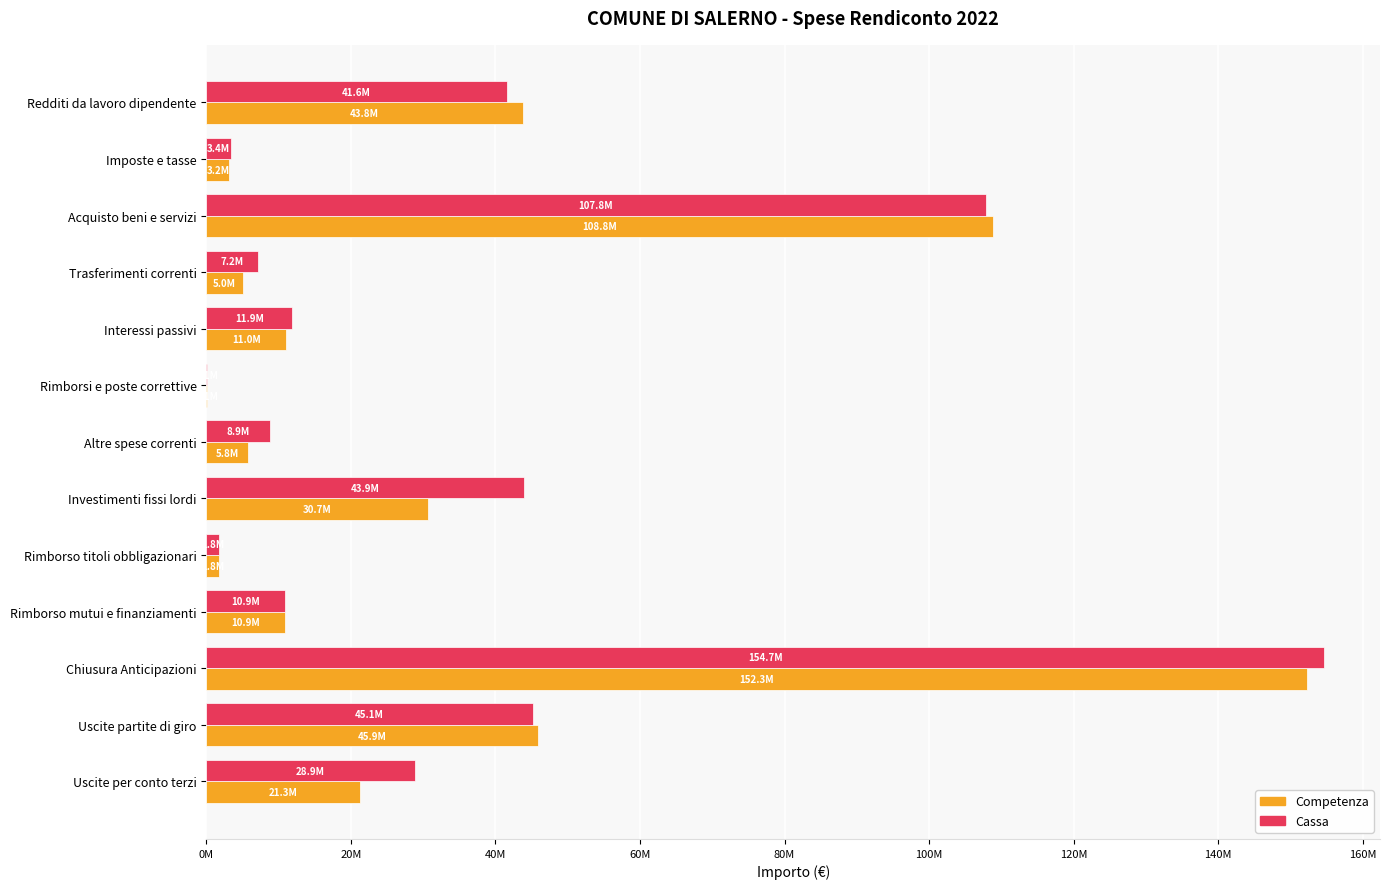

Which series has the largest total across all categories?

Cassa